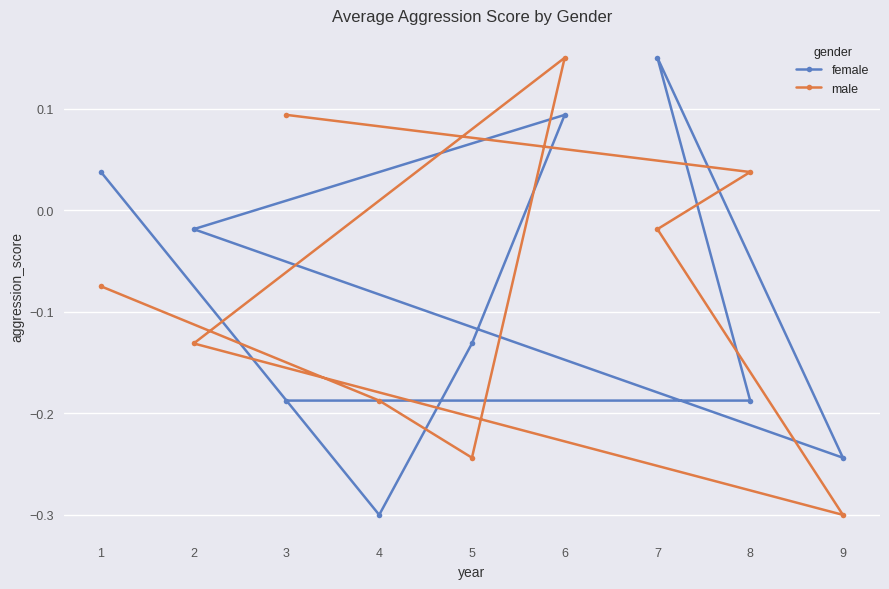

Reading right to left, list all the values displayed in this chart.

female: 0.0	-0.3	-0.1	0.1	-0.0	-0.2	0.1	-0.2	-0.2
male: -0.1	-0.2	-0.2	0.1	-0.1	-0.3	-0.0	0.0	0.1